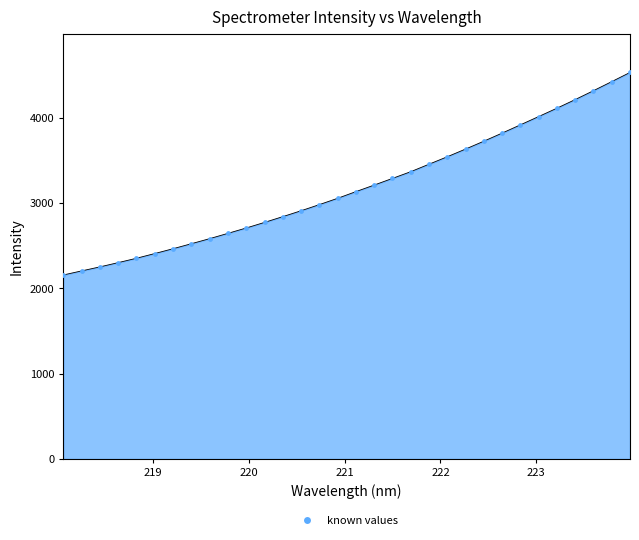

What is the difference between the maximum and minimum values?

2373.6